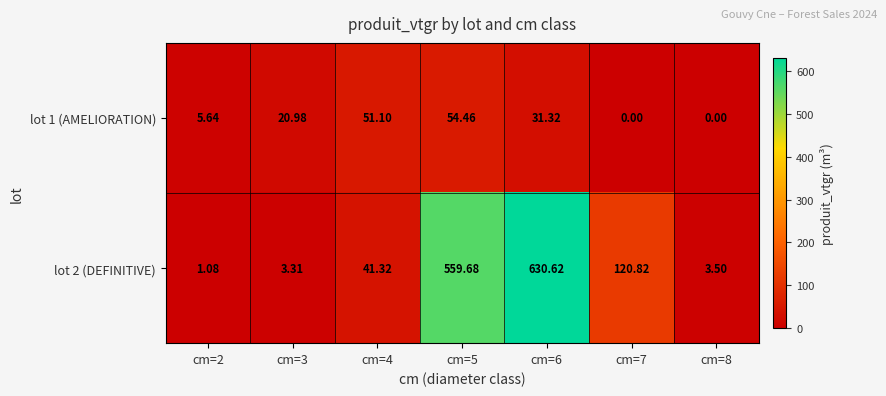

Is the value of lot 1 (AMELIORATION) at cm=3 greater than the value of lot 2 (DEFINITIVE) at cm=4?

No